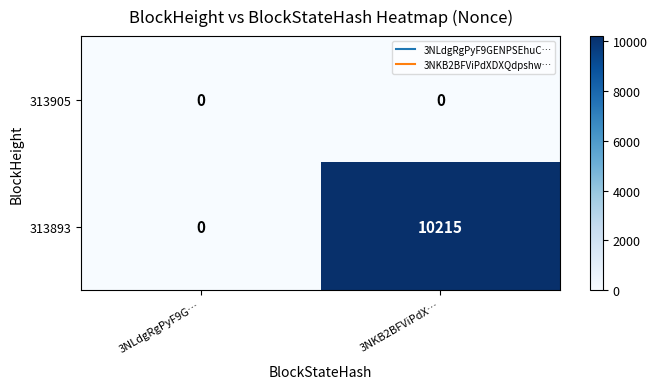

Which series has the largest total across all categories?

313893